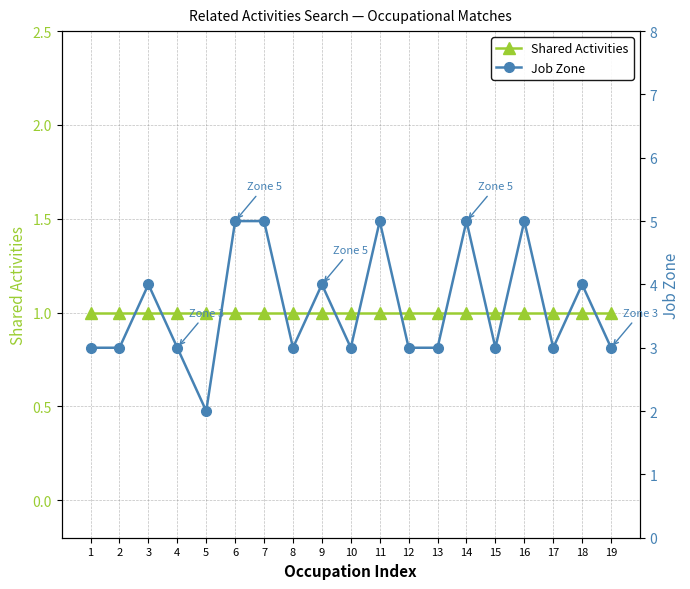

At which category does the chart reach its minimum across all series?

1